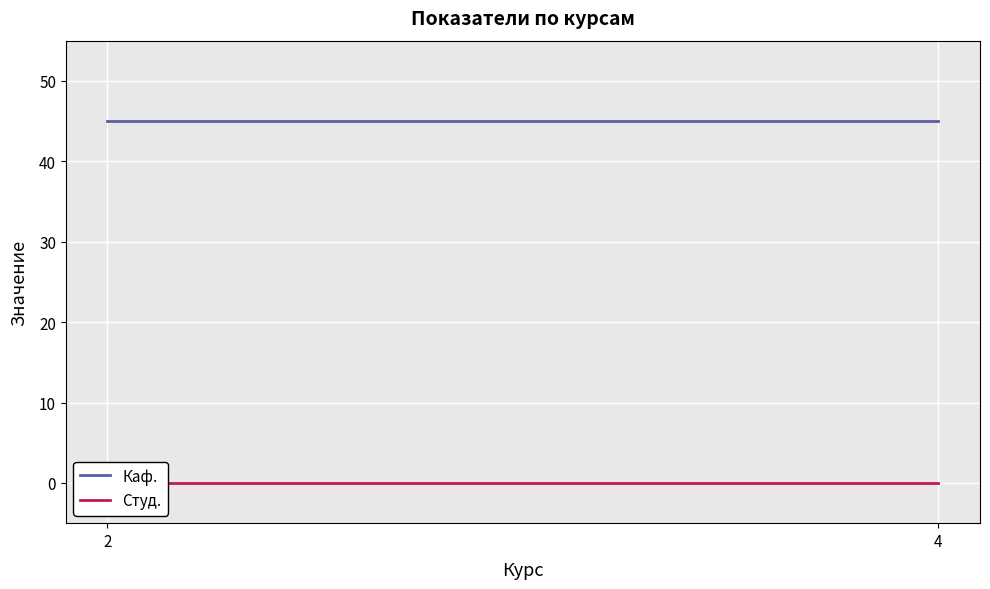

At how many categories does at least one series exceed 18?

2